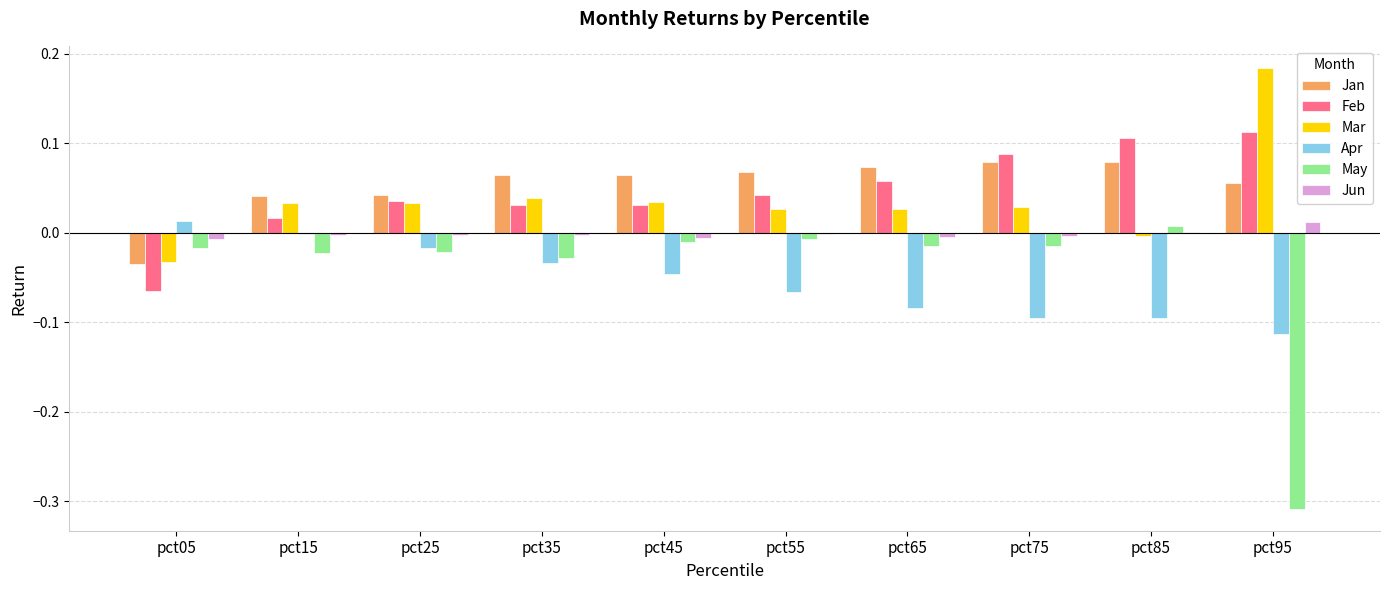

The Jan series shows 0.1 at pct25. True or false?

False